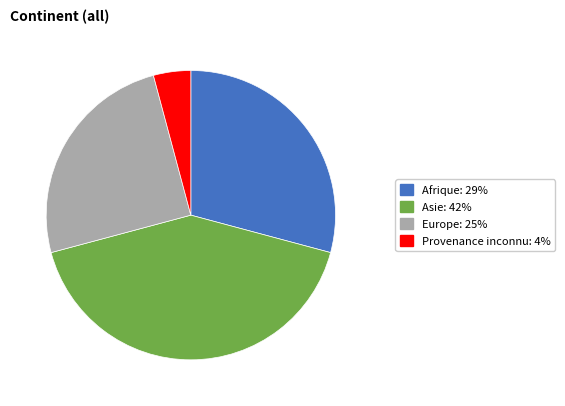

Is there a majority slice in this chart?

No